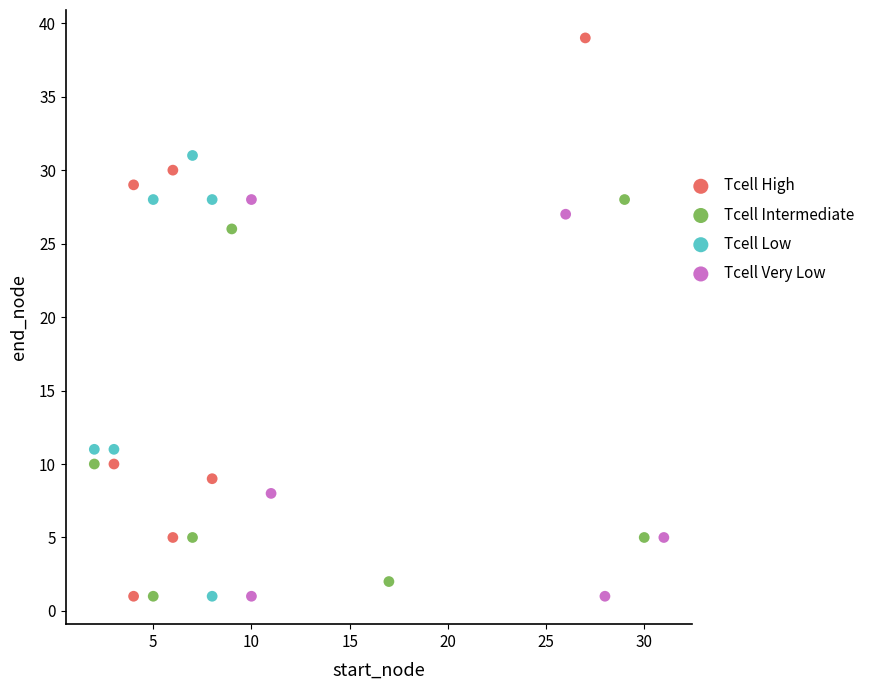

Which series contains the highest Y value?

Tcell High